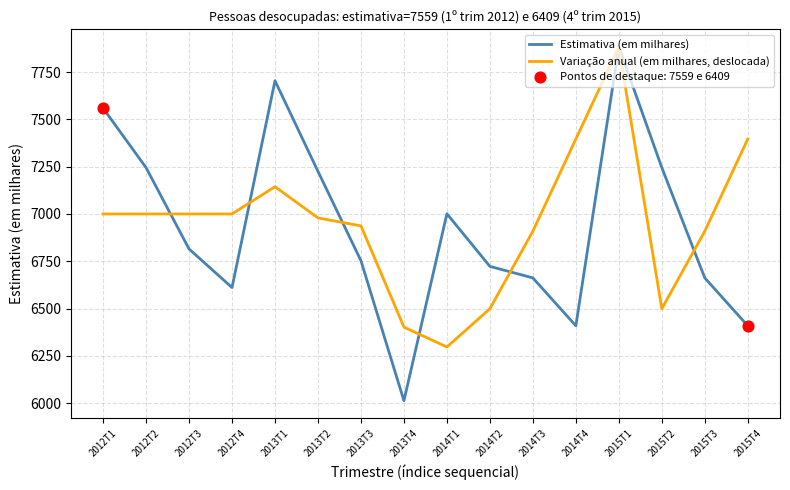

At which label does Estimativa (em milhares) reach its peak?

2015T1